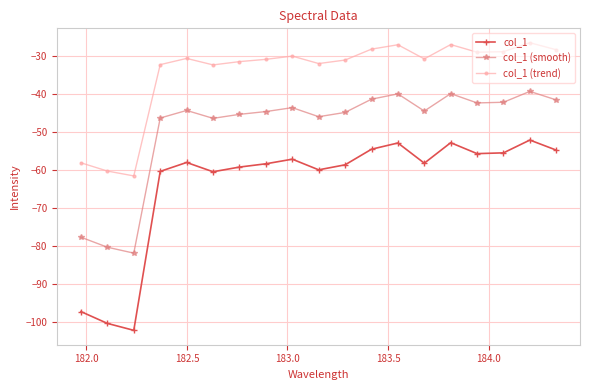

What is the value of the col_1 point at the 14th from the left?

-58.1